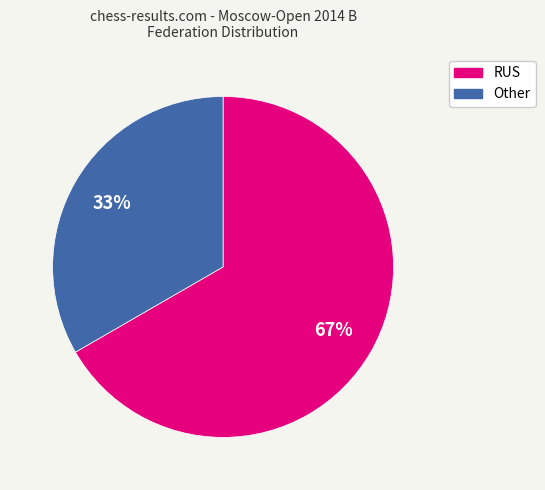

What percentage is the RUS slice, to the nearest percent?

67%